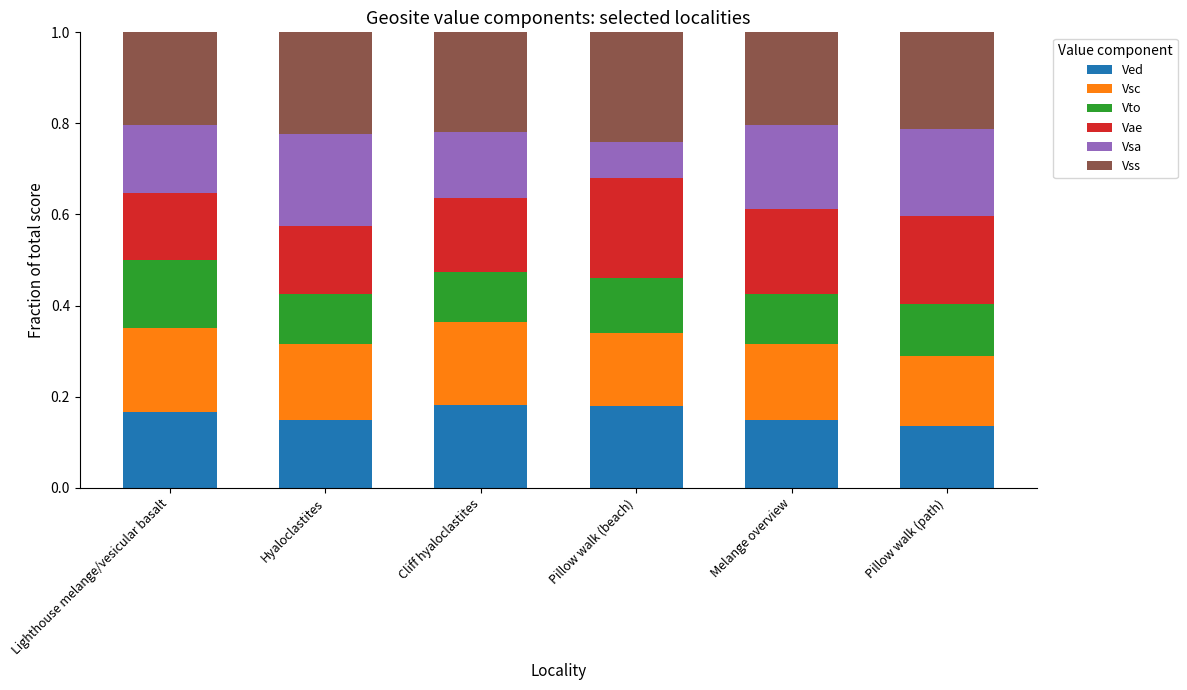

The value of Ved at Cliff hyaloclastites is 0.2. True or false?

True